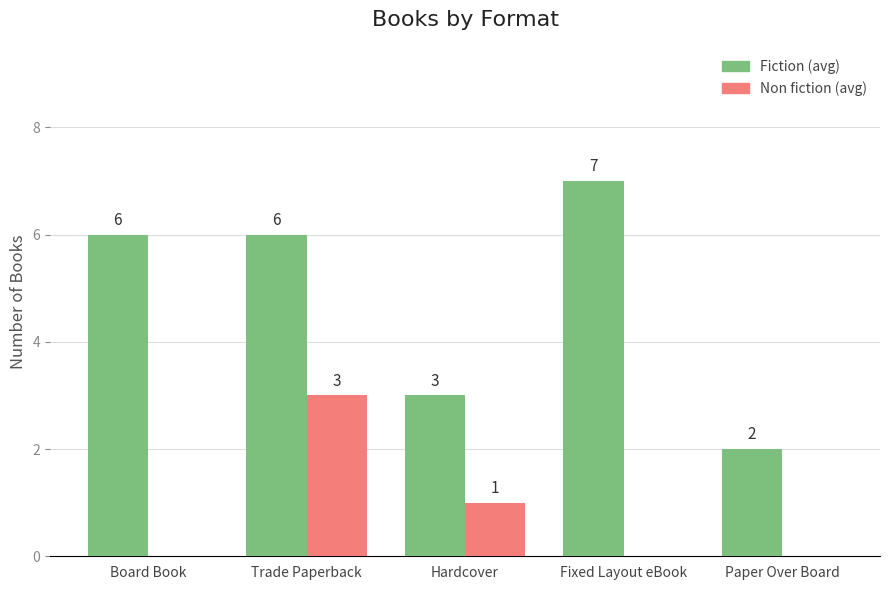

What is the total value across all series at Hardcover?

4